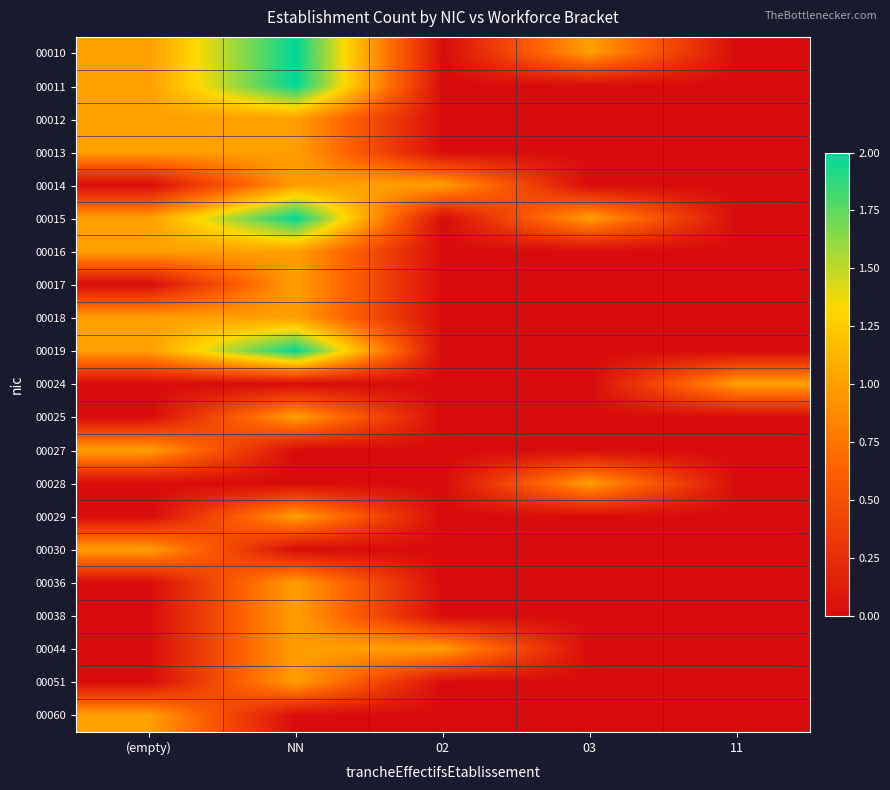

What is the total value across all series at 03?

3